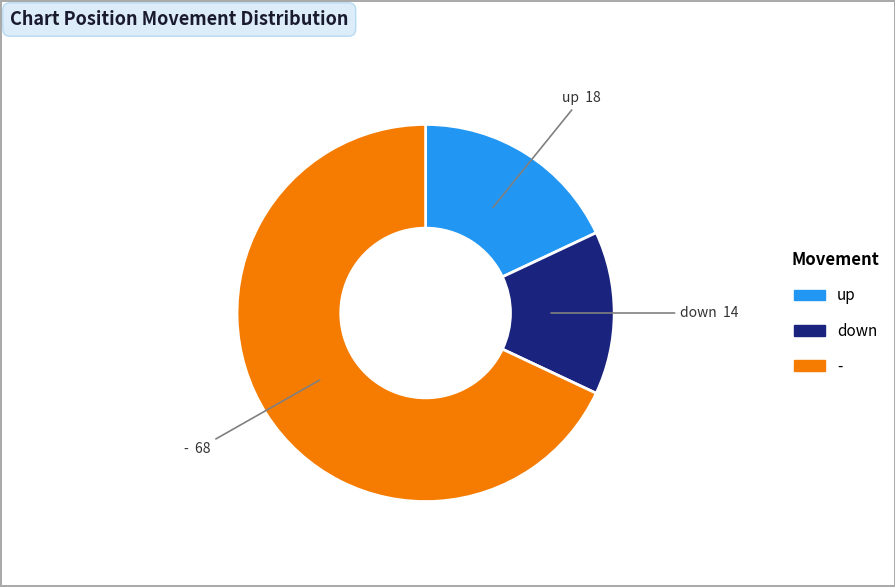

What is the smallest slice in the pie chart?

down